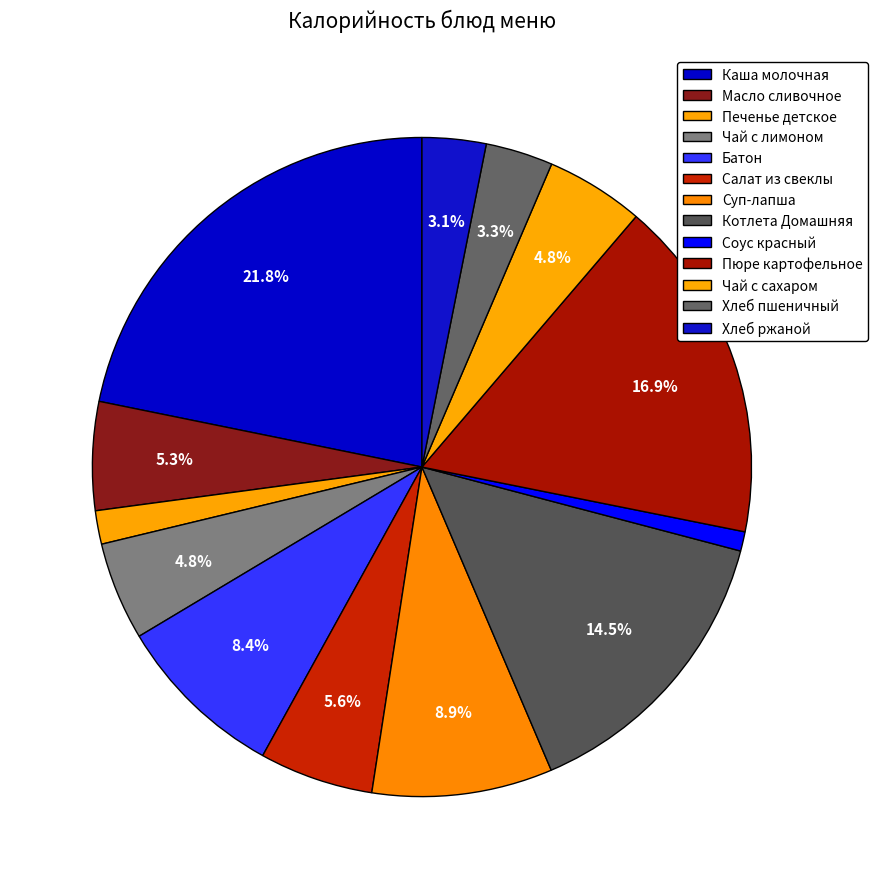

True or false: Соус красный accounts for 1% of the total.

True